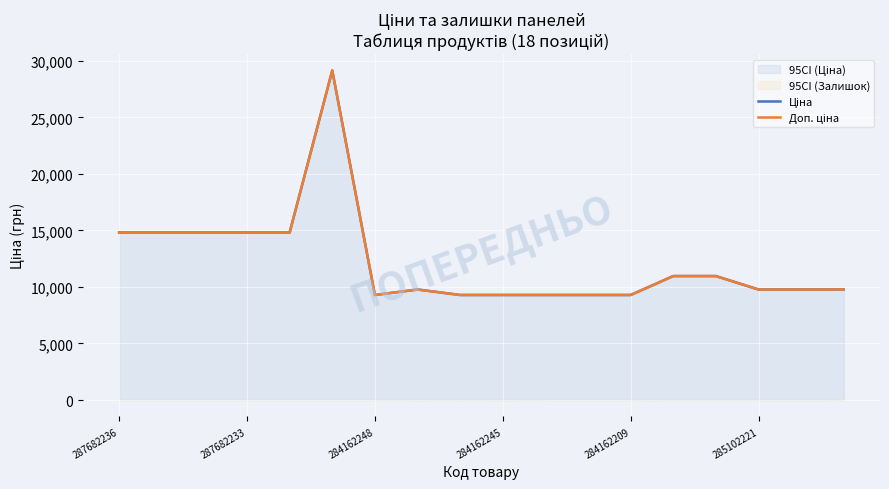

What position from the right is 17?

1